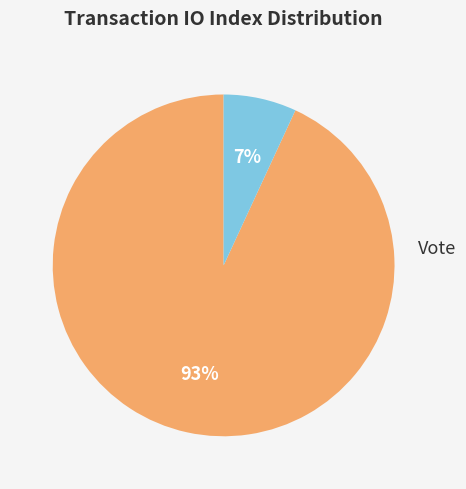

Does any single category account for the majority?

Yes